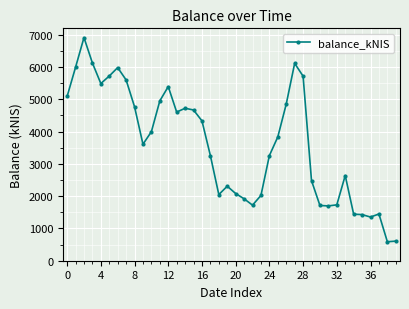

What is the average value?

3606.1